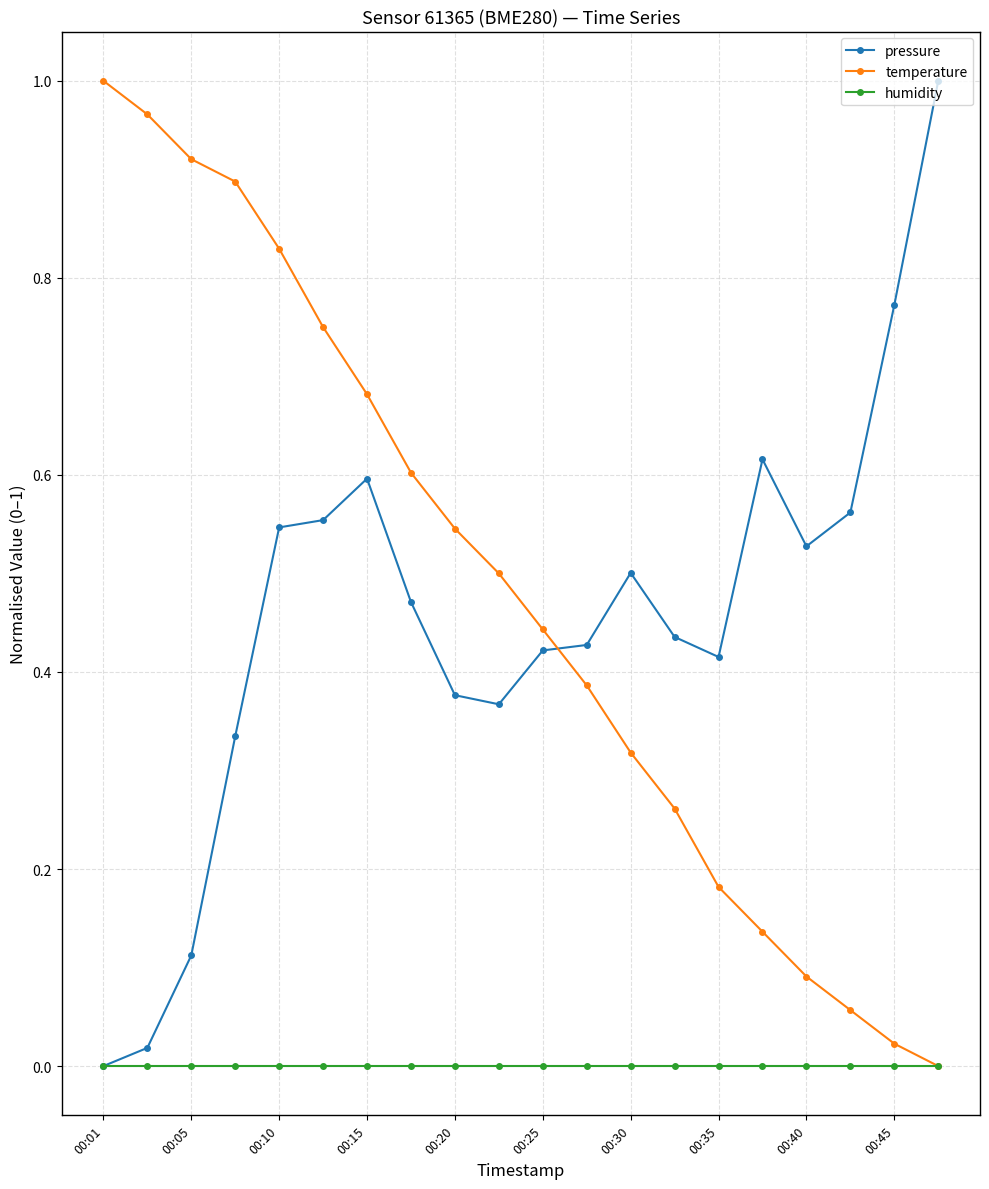

How many intersections are there between temperature and pressure?

1